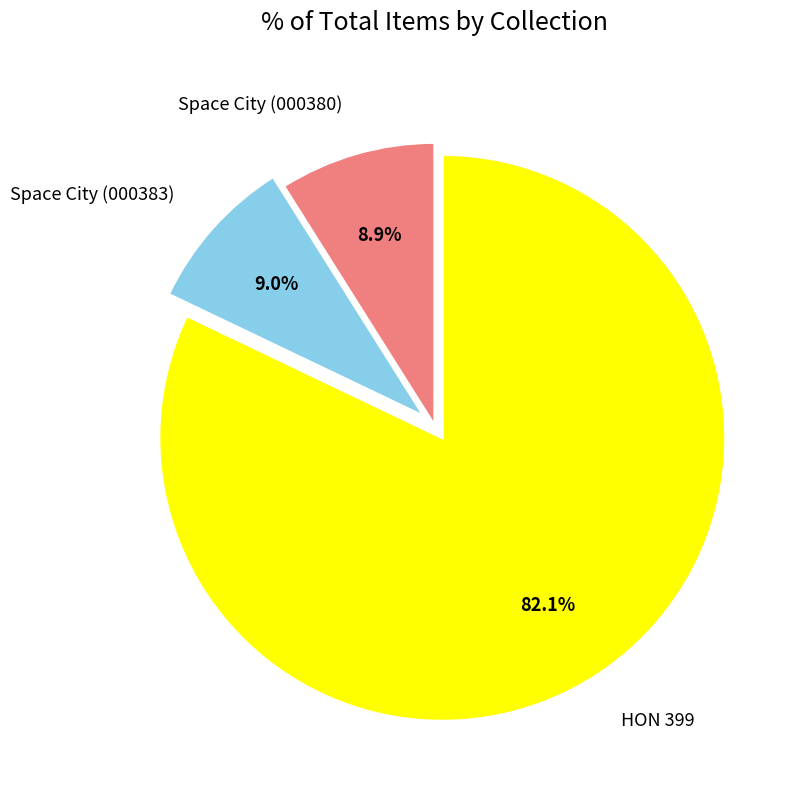

To the nearest percent, what is the difference between the largest and smallest slice percentages?

73%